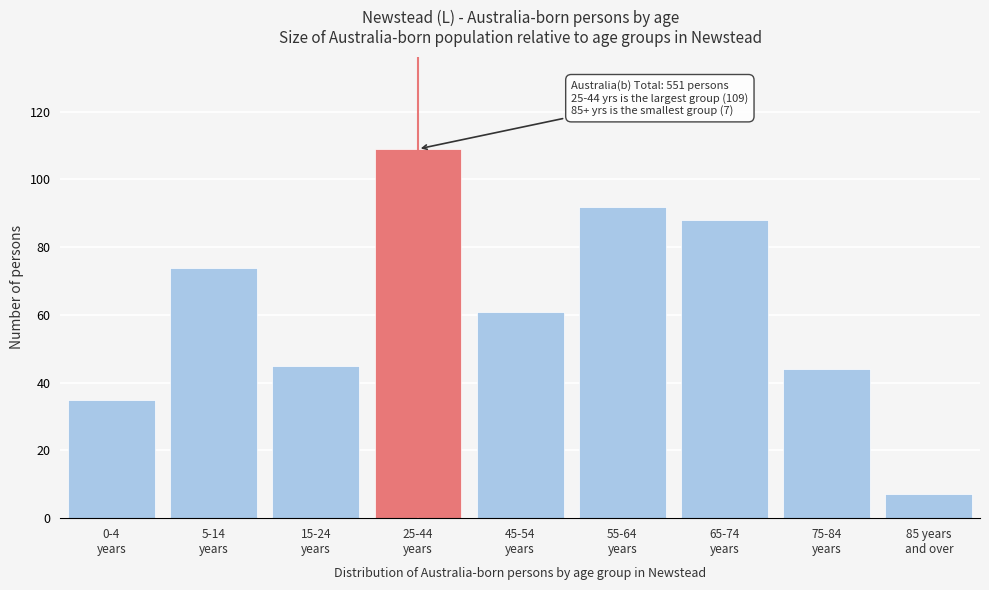

Reading right to left, transcribe all the data shown in this chart.

7	44	88	92	61	109	45	74	35